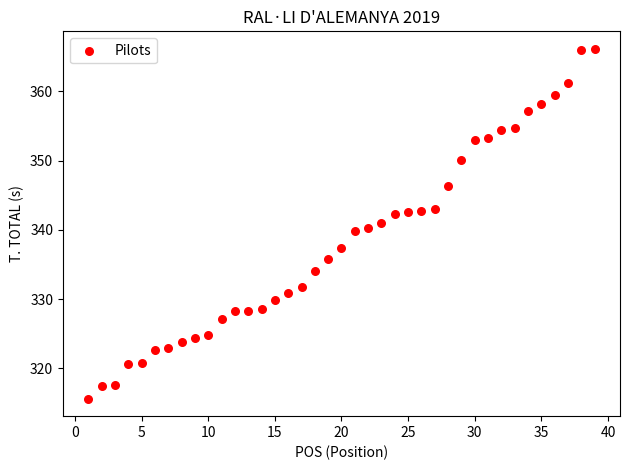

What is the range of X values (max minus min)?

38.0